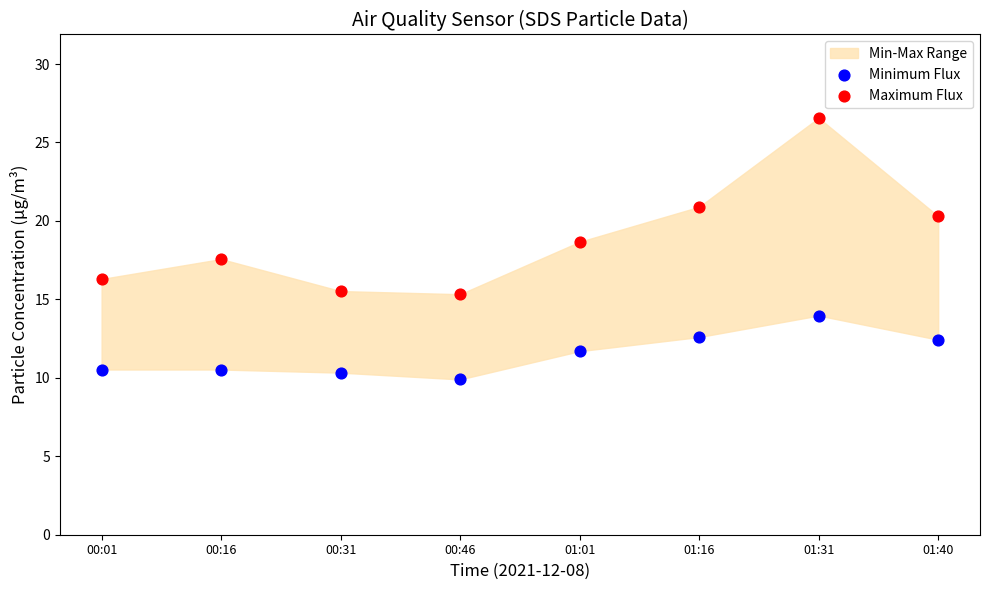

Which series reaches the maximum Y coordinate?

Maximum Flux